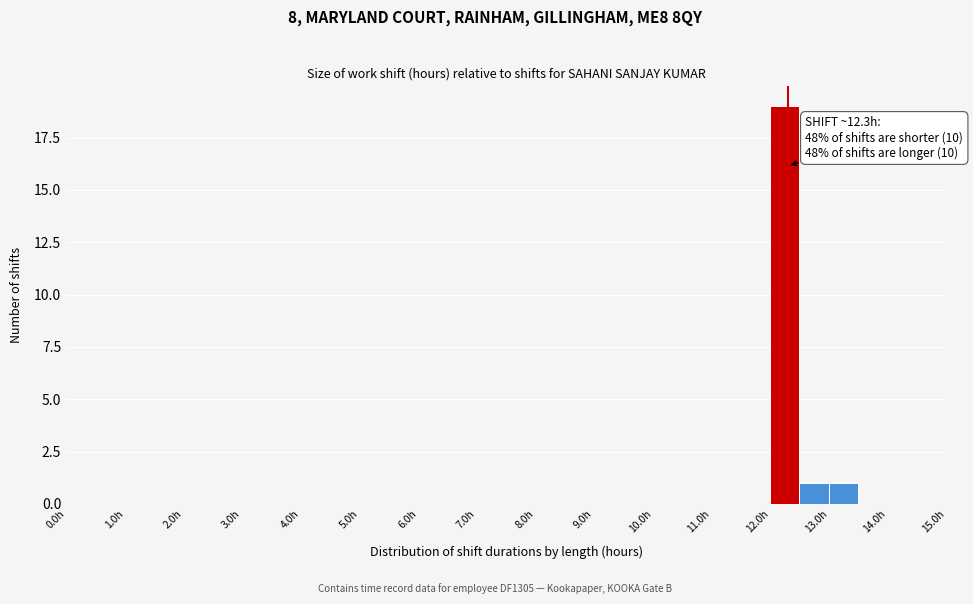

Over which range of the x-axis is the bar tallest?

12.0 to 12.5